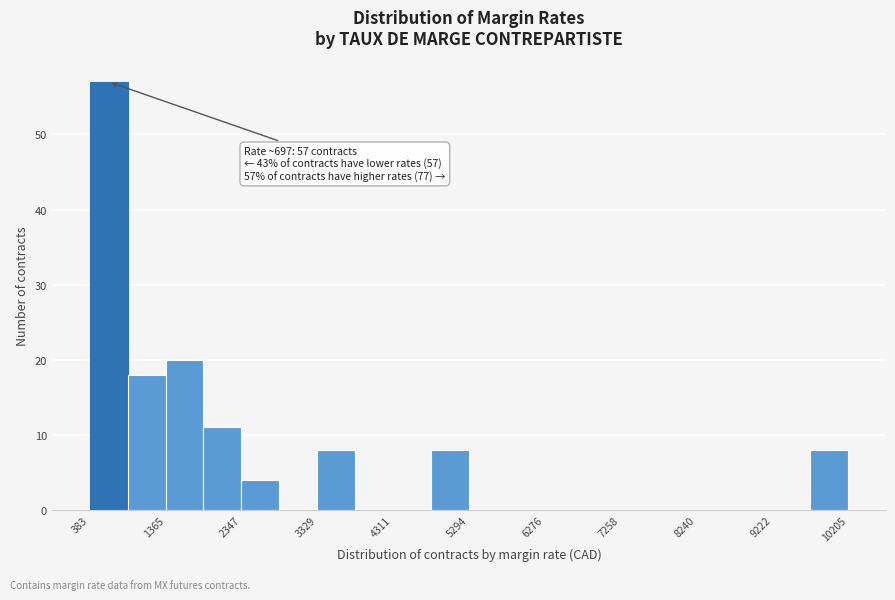

Over which range of the x-axis is the bar tallest?

400 to 900